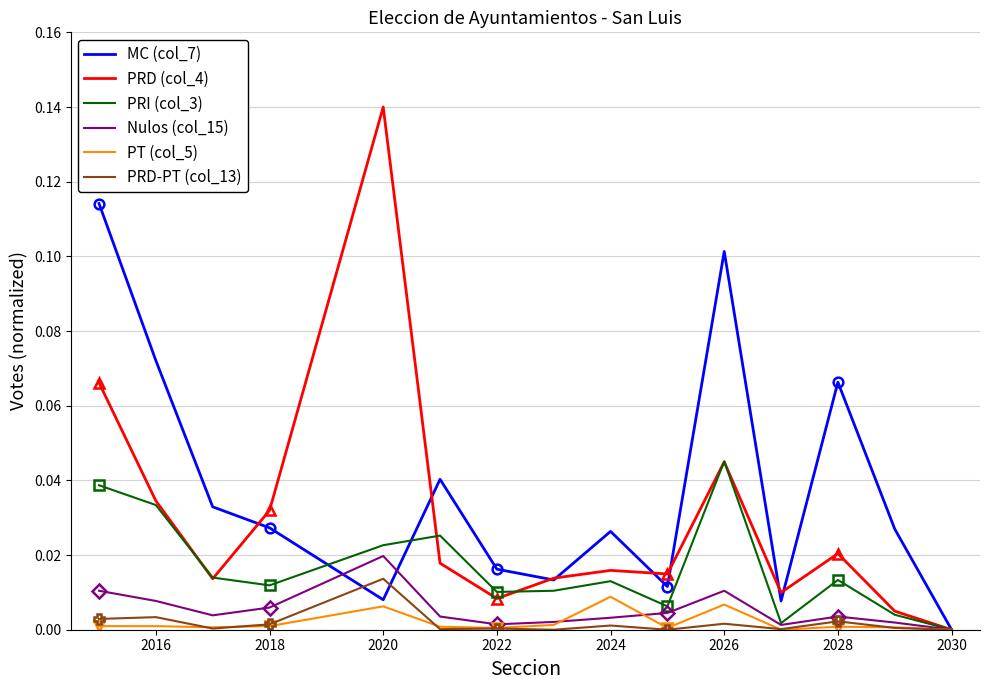

List the series in order of their peak value, lowest first.

PT (col_5), PRD-PT (col_13), Nulos (col_15), PRI (col_3), MC (col_7), PRD (col_4)